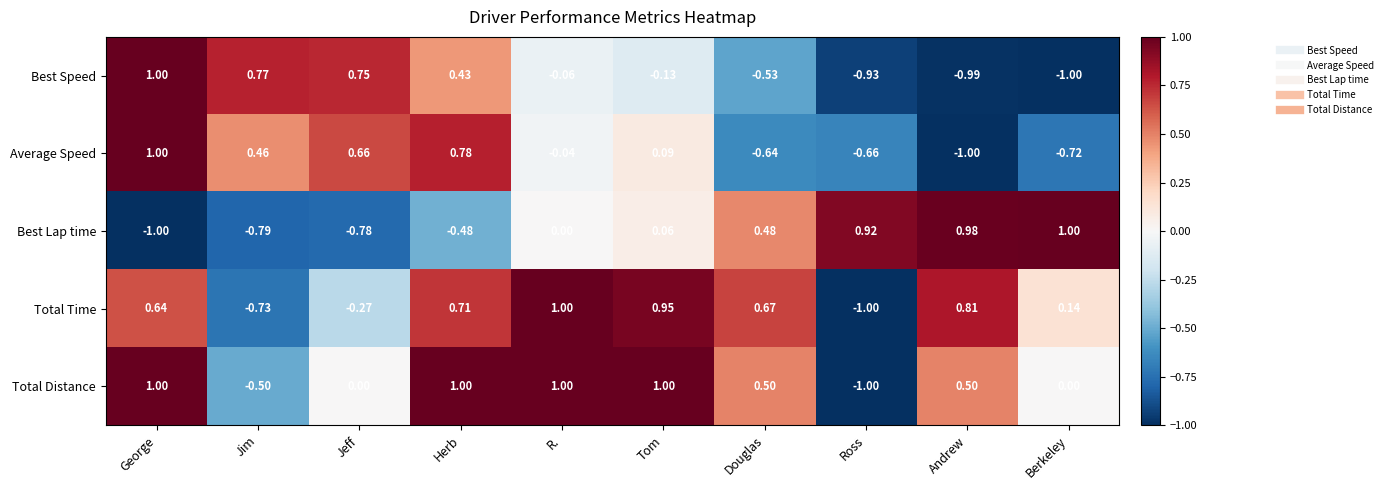

Count the number of data series in this chart.

5